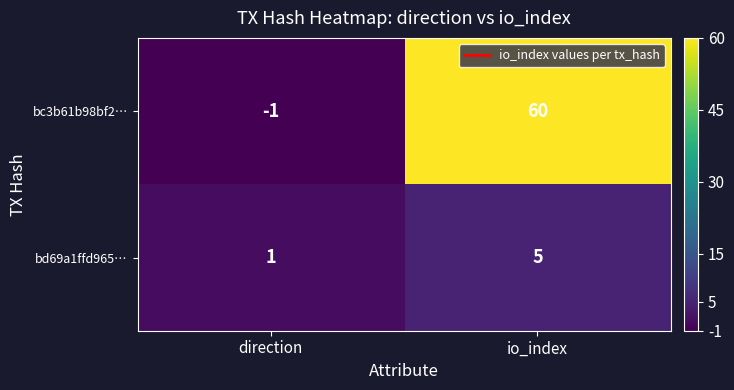

Is the value of bc3b61b98bf2… at direction greater than the value of bd69a1ffd965… at direction?

No